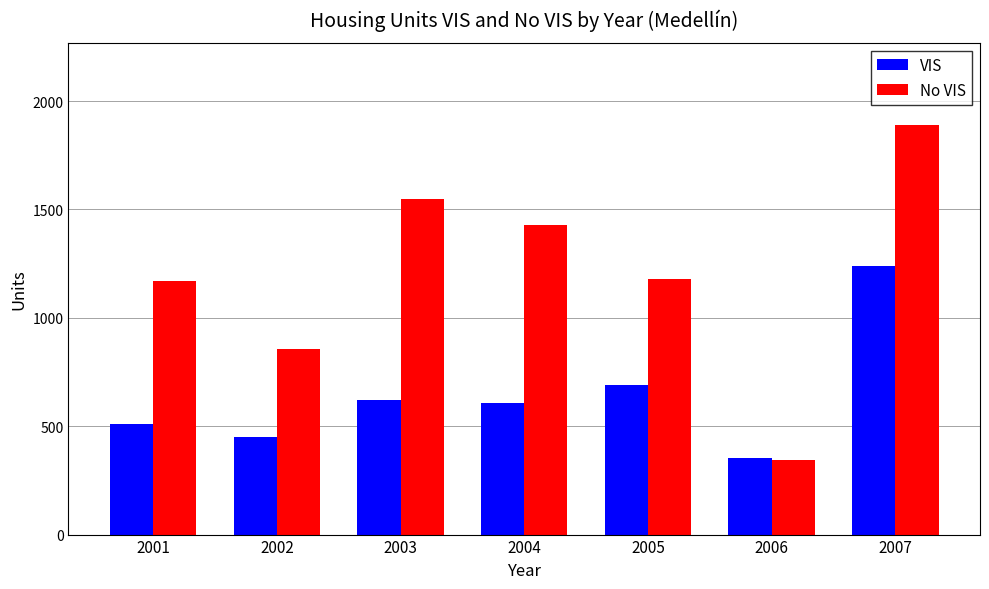

The value of VIS at 2003 is 167. True or false?

False